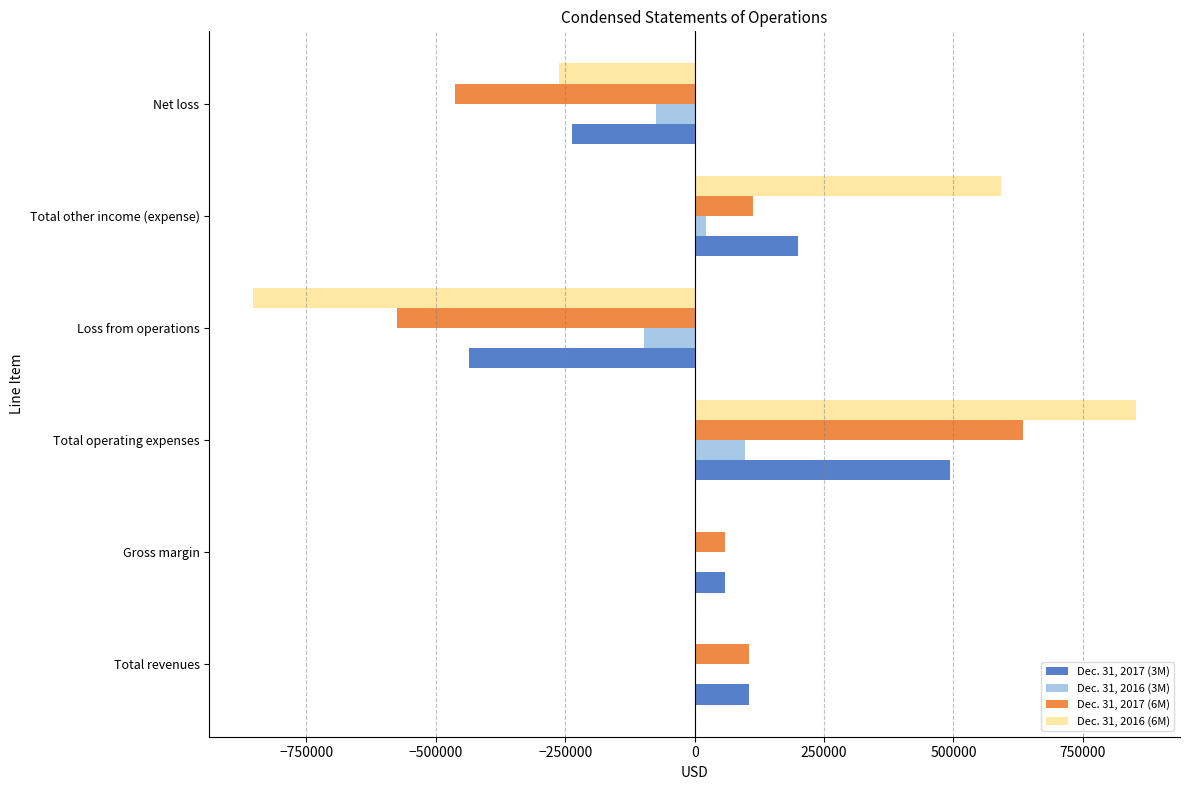

The Dec. 31, 2017 (3M) series shows 200016 at Total other income (expense). True or false?

True